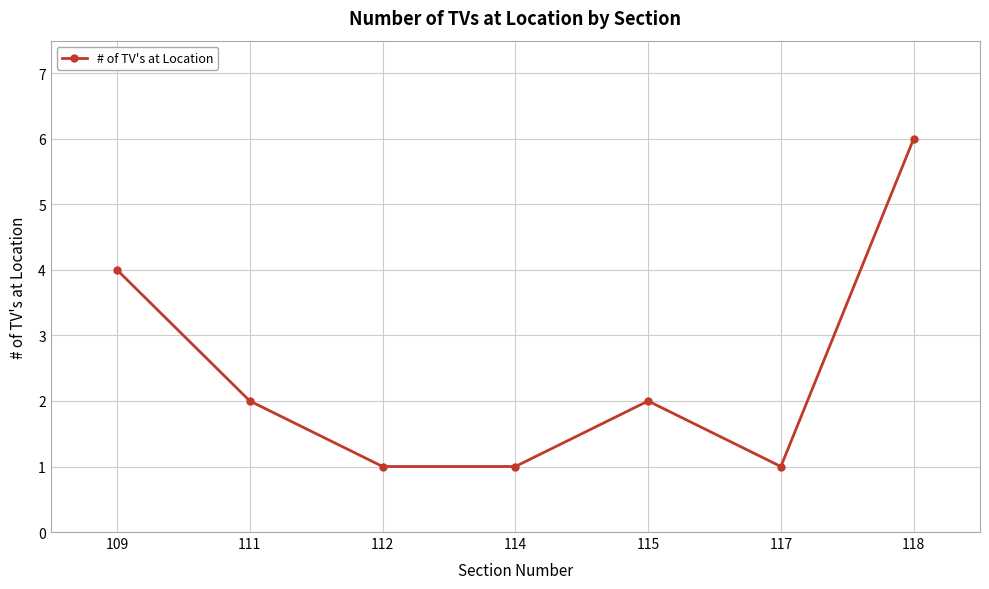

Reading left to right, extract all data points from this chart.

4	2	1	1	2	1	6